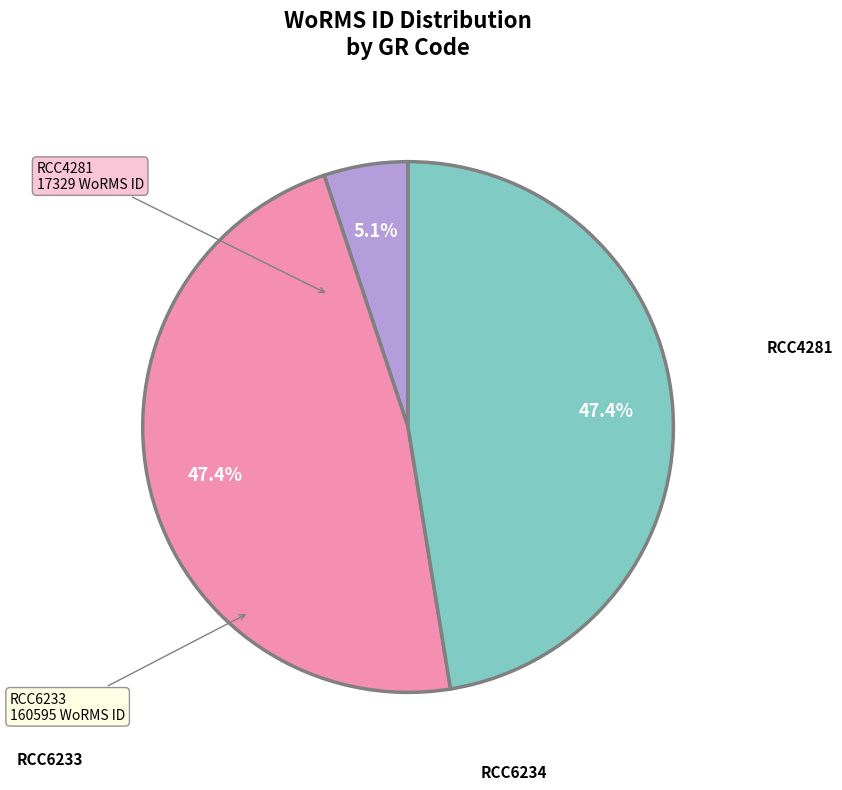

Is there a majority slice in this chart?

No